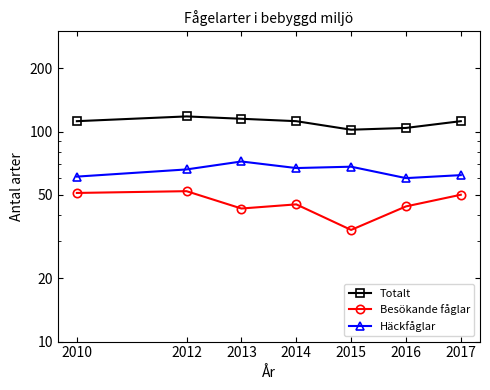

True or false: Besökande fåglar and Häckfåglar cross at least once.

False